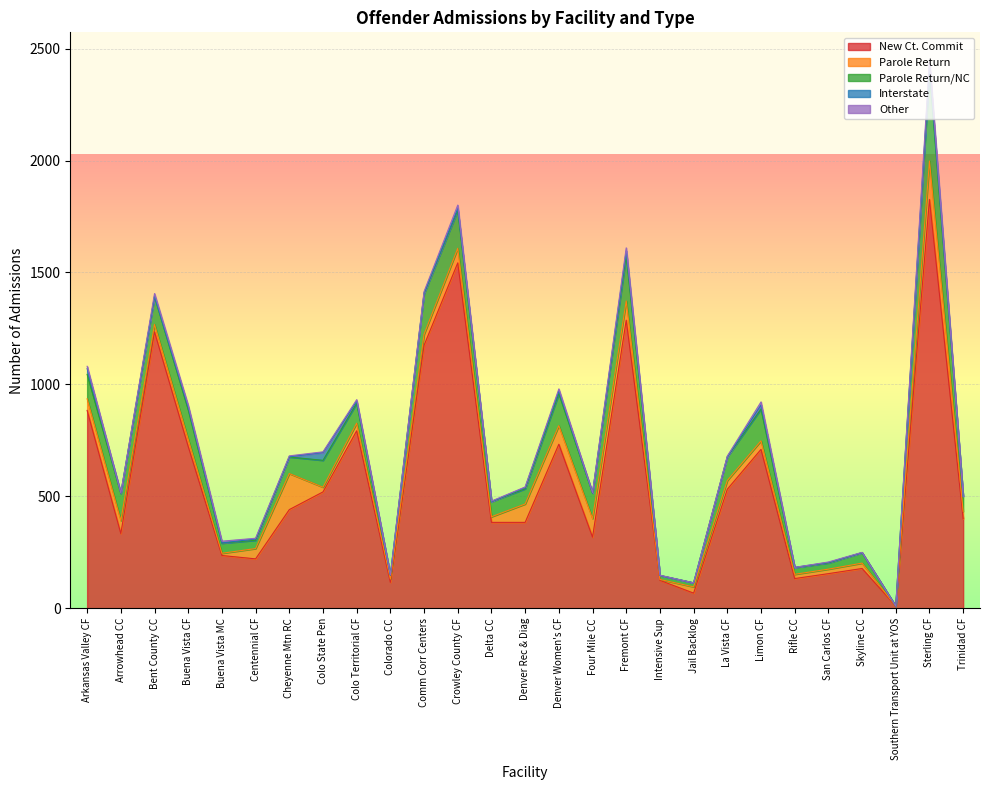

Where does the Parole Return/NC series first go above 89?

Arkansas Valley CF